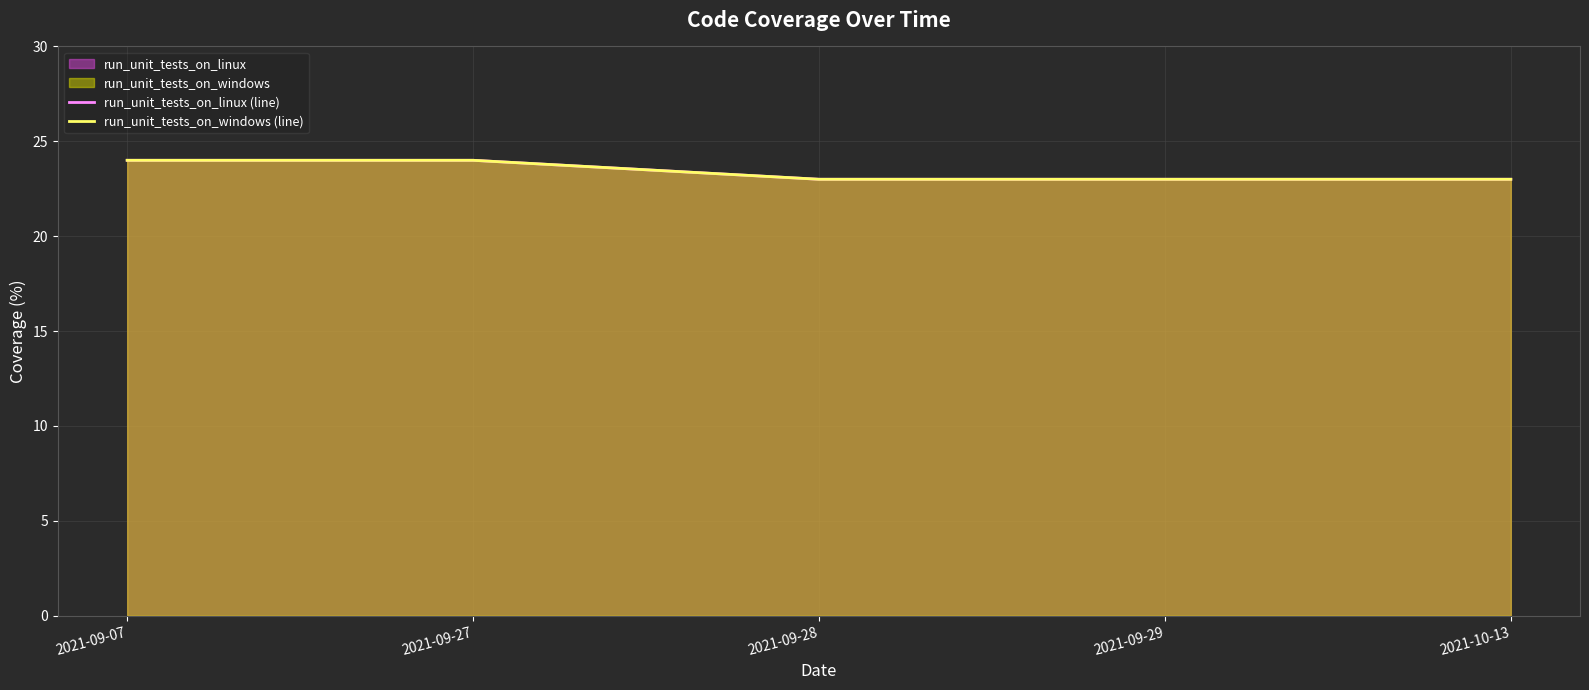

What is the difference between the run_unit_tests_on_linux (line) values at 2021-09-07 and 2021-09-29?

1